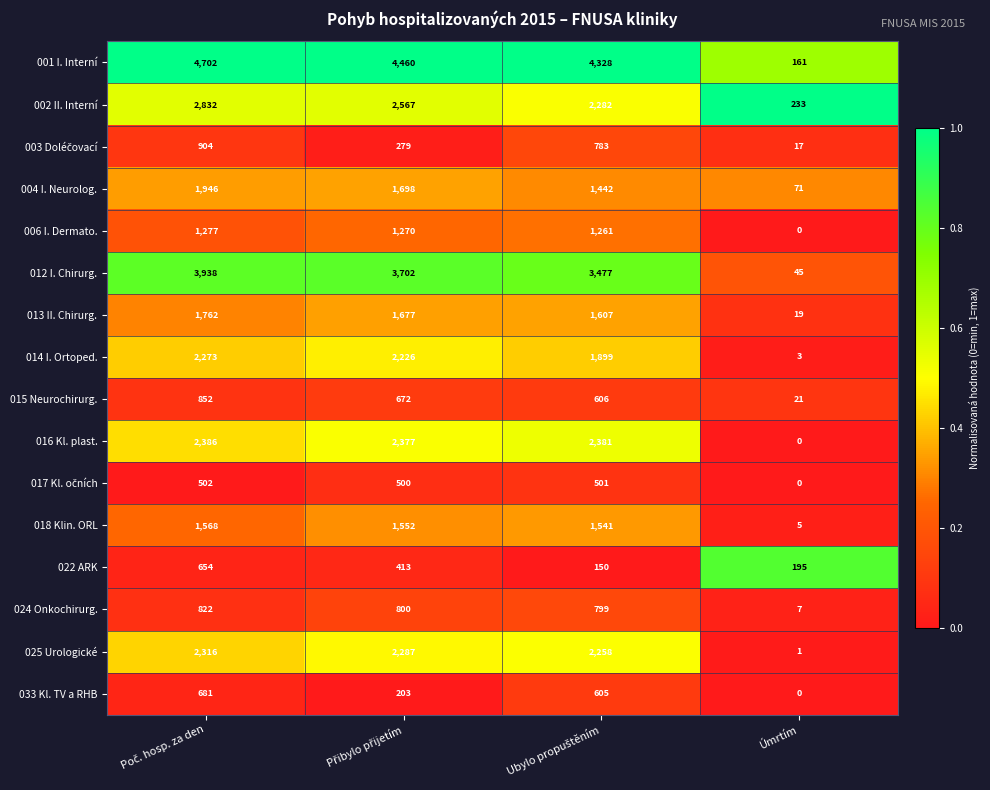

What is the maximum value shown in the chart?

4702